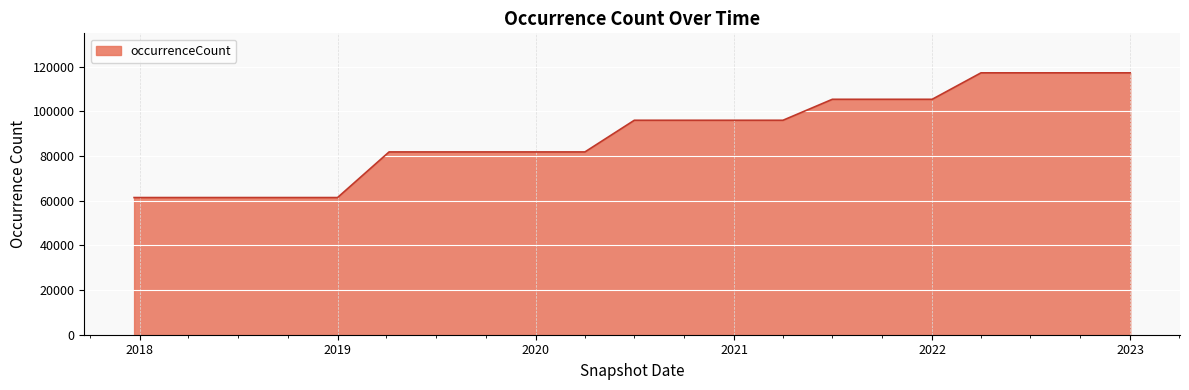

What is the smallest value displayed?

61442